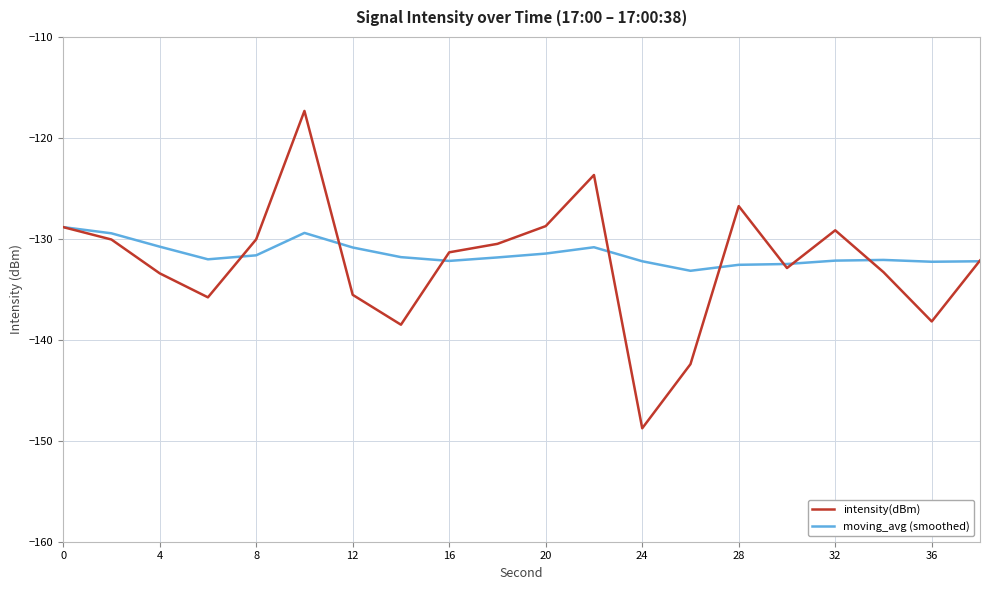

What is the average value of the moving_avg (smoothed) series?

-131.5